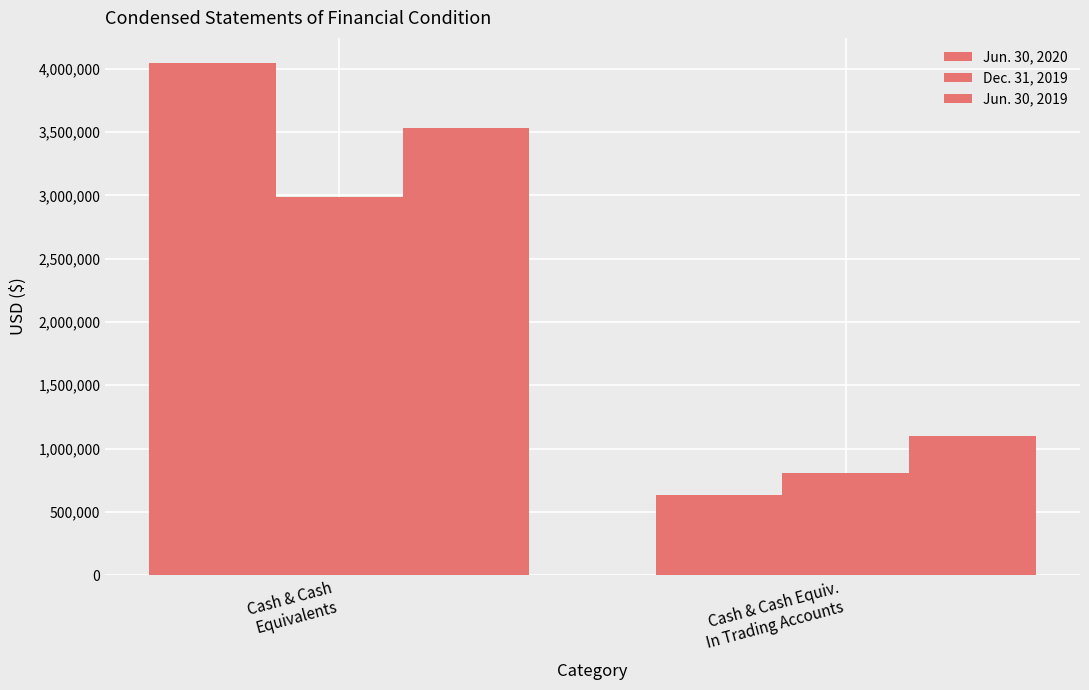

The Dec. 31, 2019 series shows 4112696 at Cash & Cash
Equivalents. True or false?

False